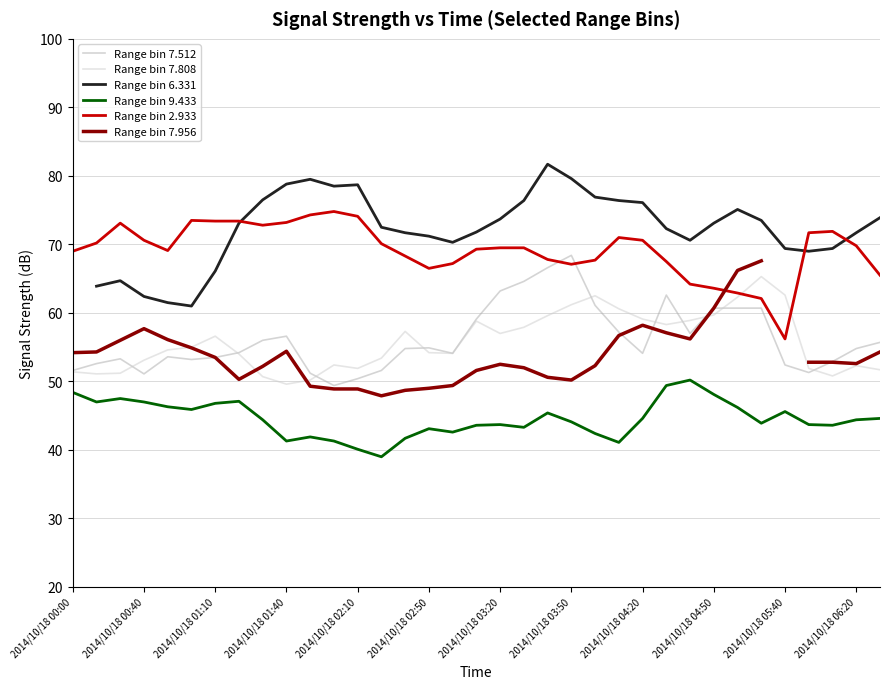

Is it true that Range bin 9.433 equals 74.4 at 2014/10/18 02:50?

False